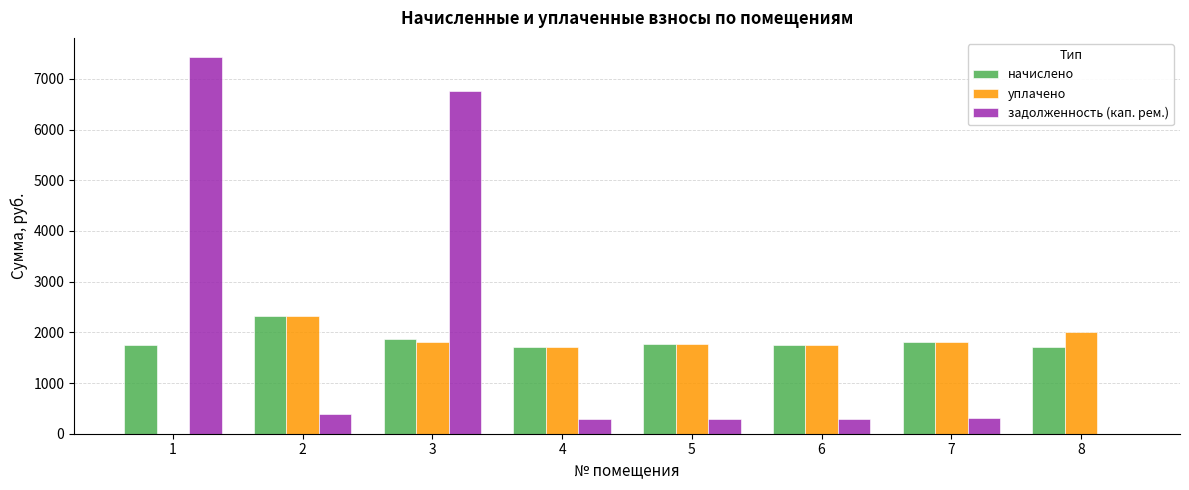

What is the total value across all series at 6?

3790.8